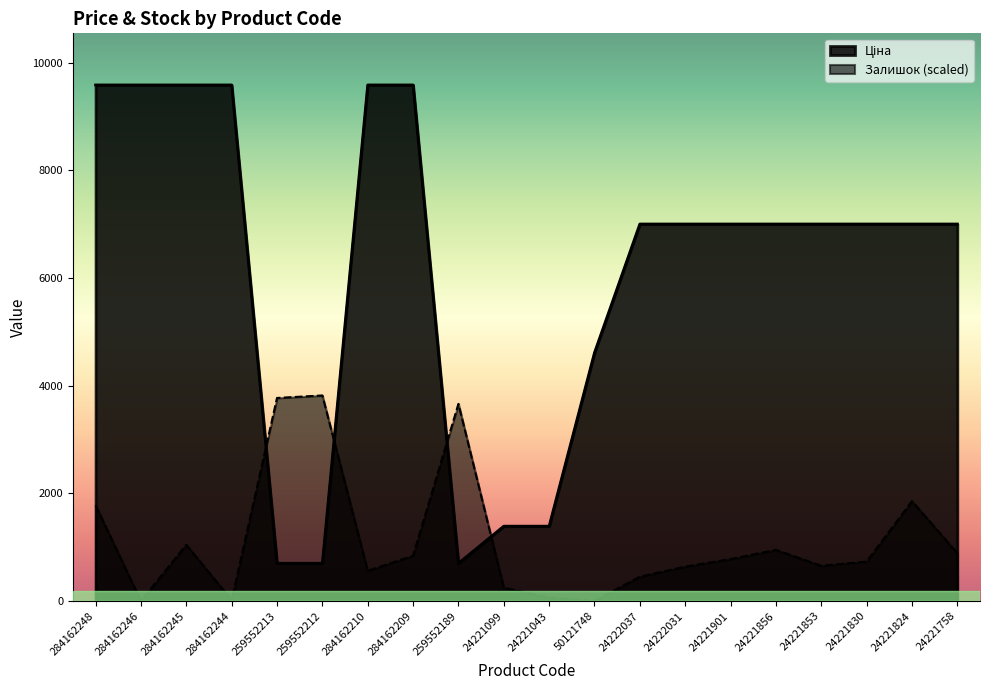

After their last crossing, which series has the higher values: Ціна or Залишок?

Ціна